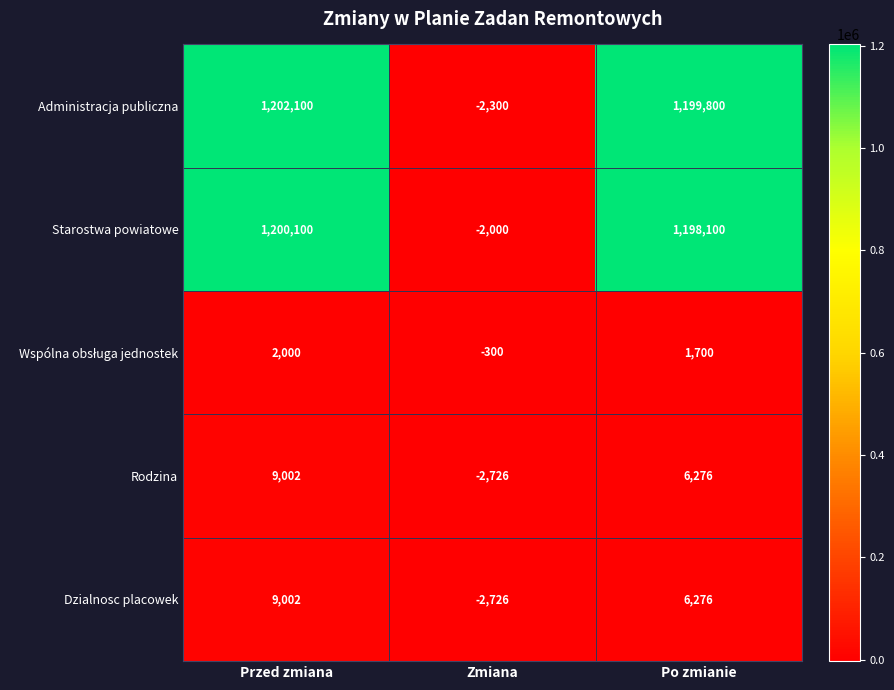

At which category is the sum across all series the highest?

Przed zmiana